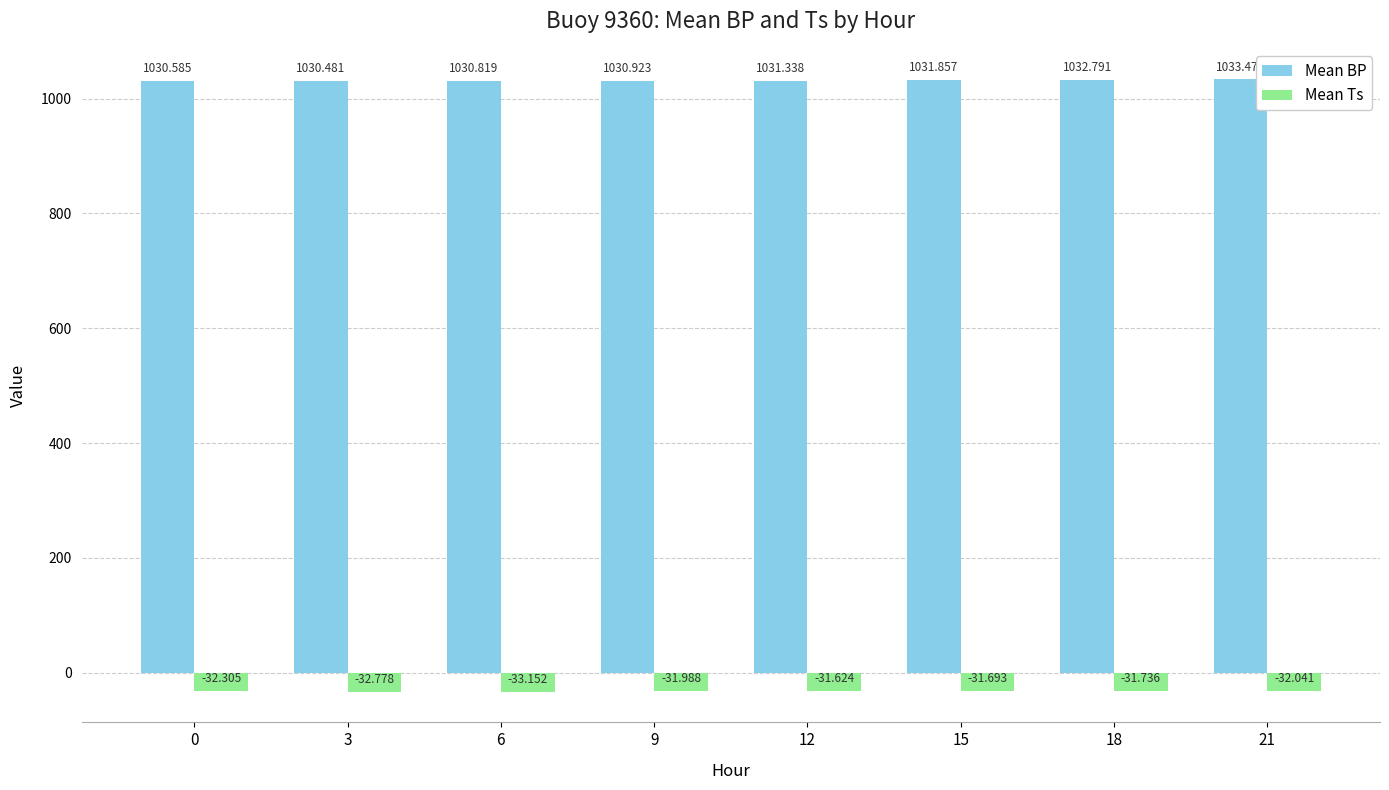

Reading right to left, what are all the values shown in this chart?

Mean BP: 1033.5	1032.8	1031.9	1031.3	1030.9	1030.8	1030.5	1030.6
Mean Ts: -32.0	-31.7	-31.7	-31.6	-32.0	-33.2	-32.8	-32.3